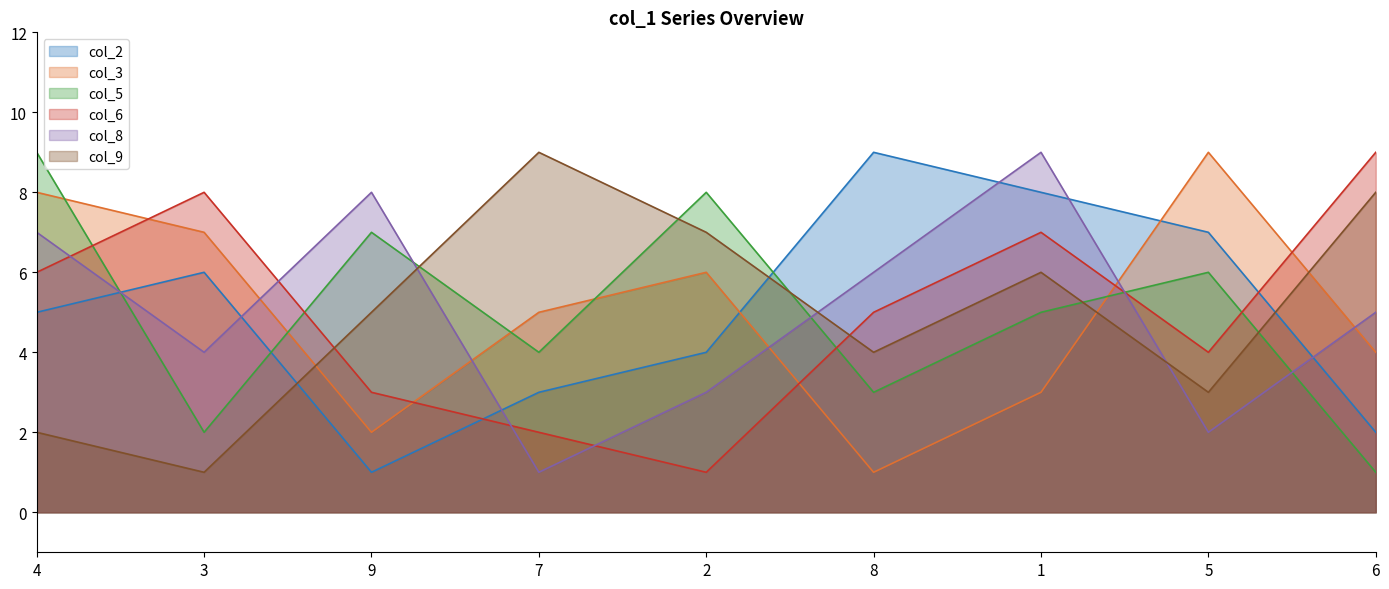

What is the value of the col_9 point at the 5th from the left?

7